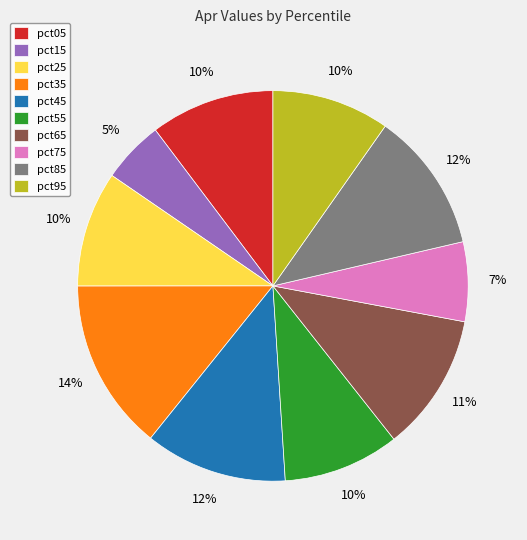

Combined, do pct85 and pct75 account for over 50%?

No